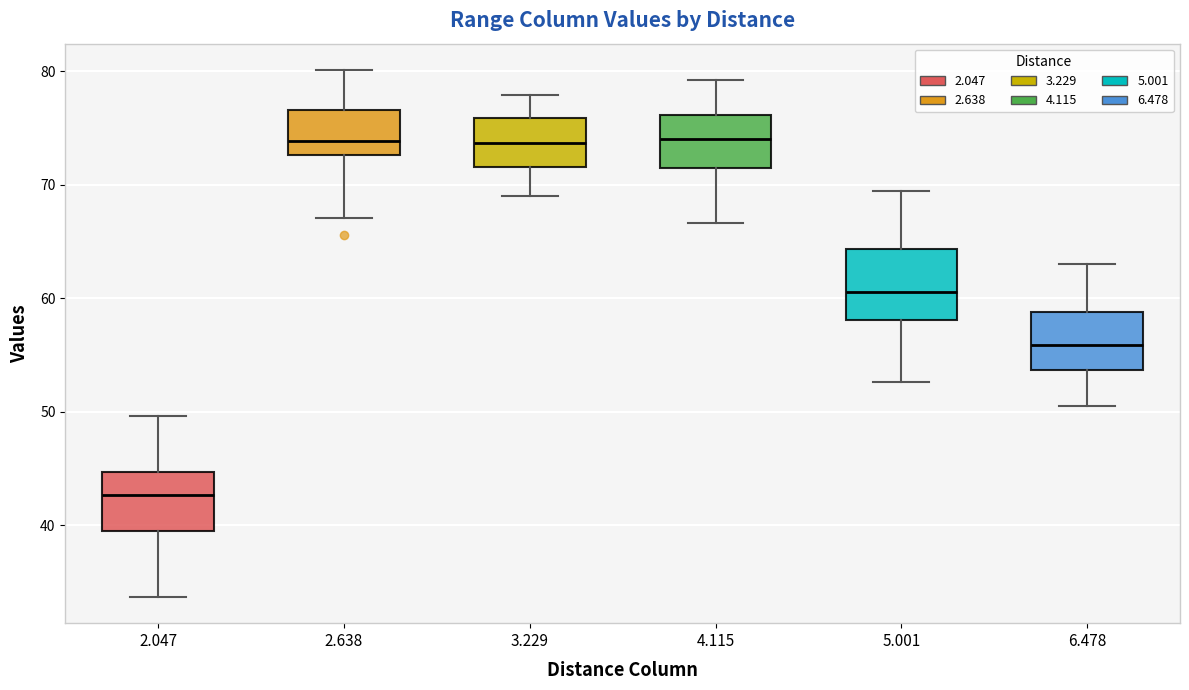

Which box is the tallest, from its lower edge to its upper edge?

5.001